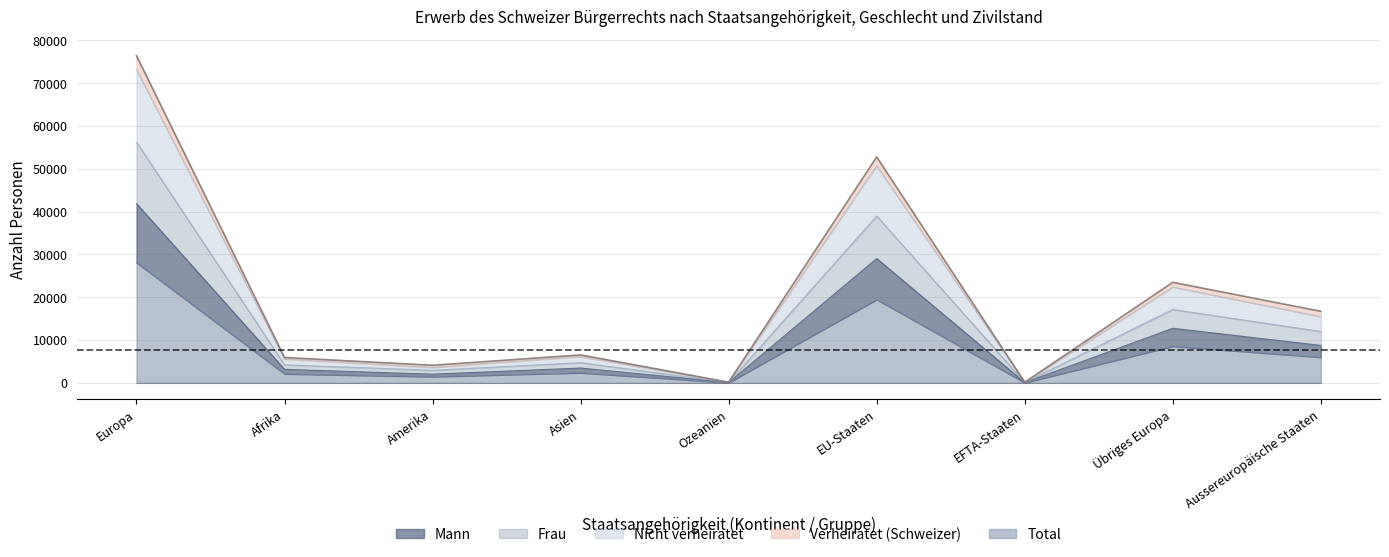

How many interior local peaks does the Total series have?

3